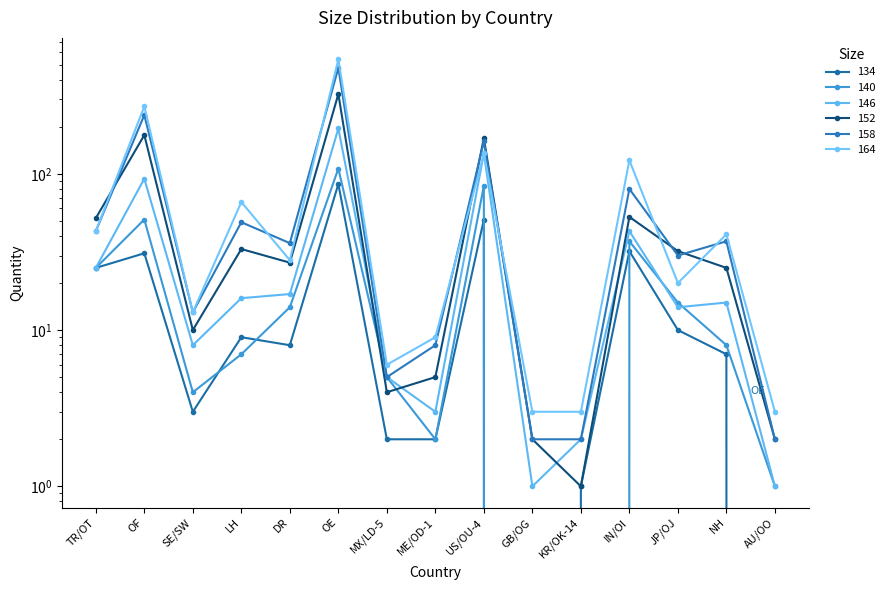

True or false: 134 and 146 intersect in this chart.

False